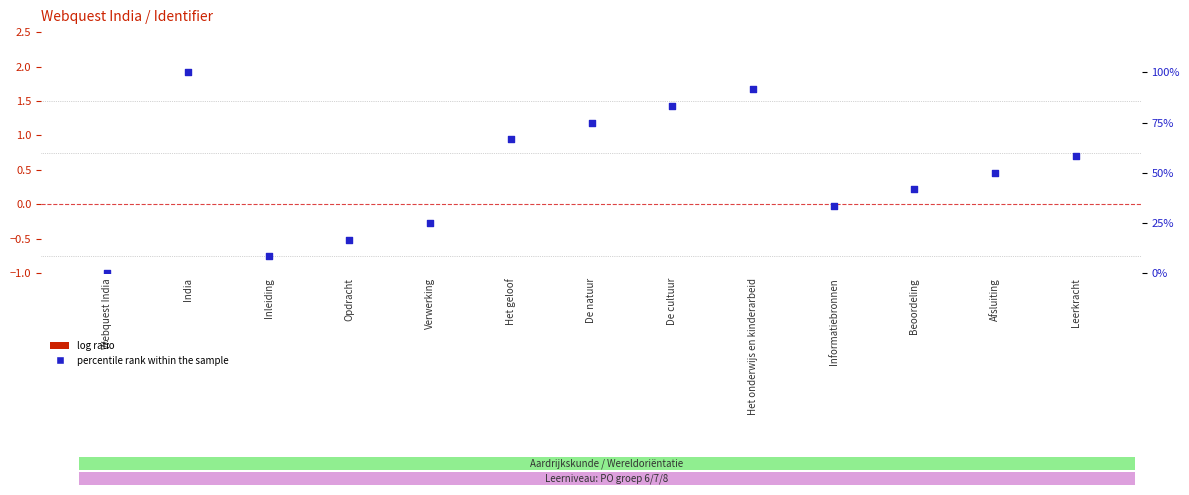

Is the value of percentile rank within the sample at Het geloof greater than the value of log ratio at Verwerking?

Yes